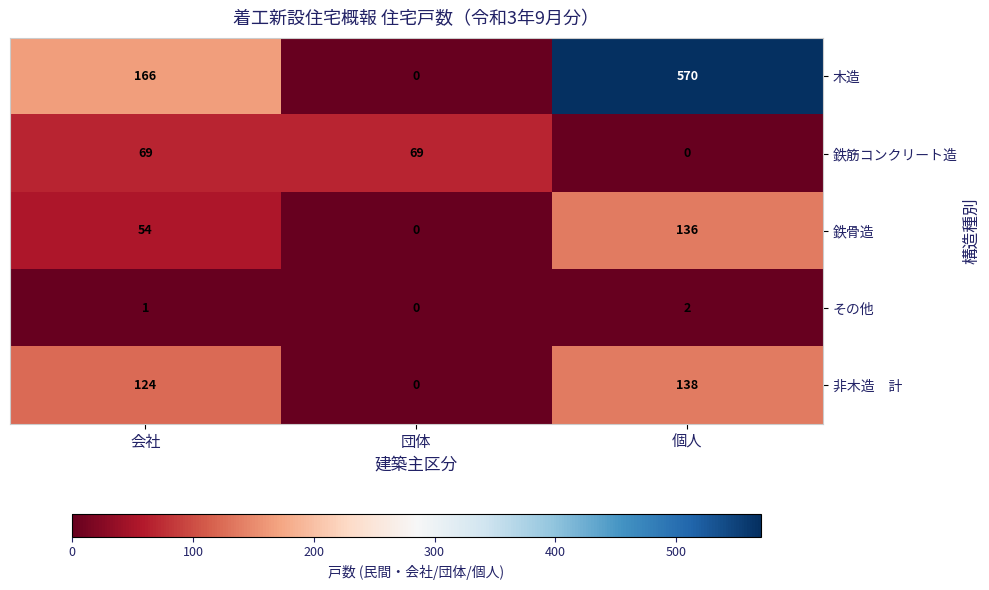

Where is 鉄骨造 nearest to the value 68?

会社